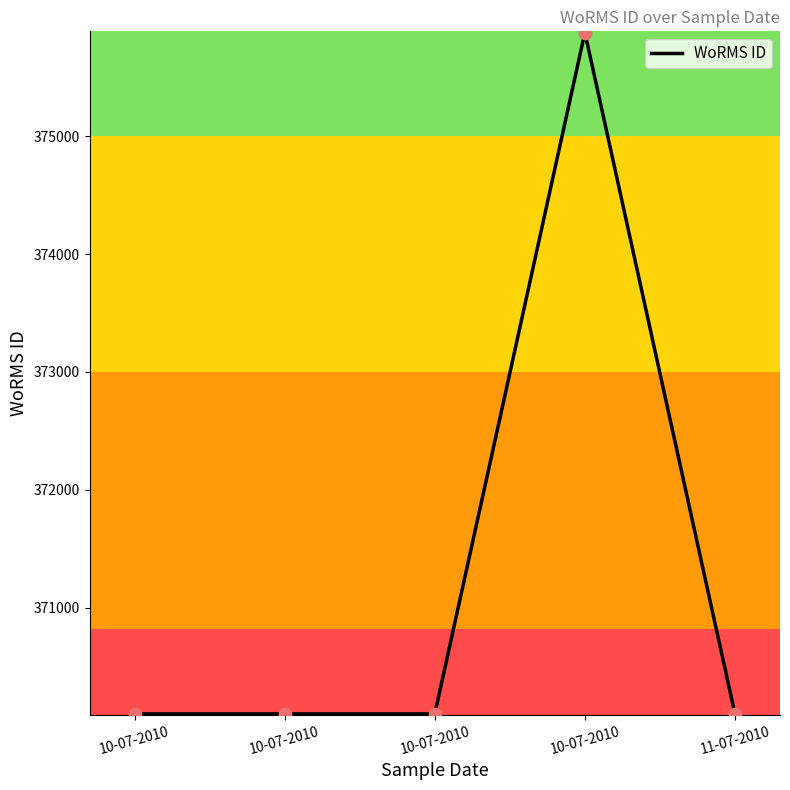

Count the number of categories in the chart.

5